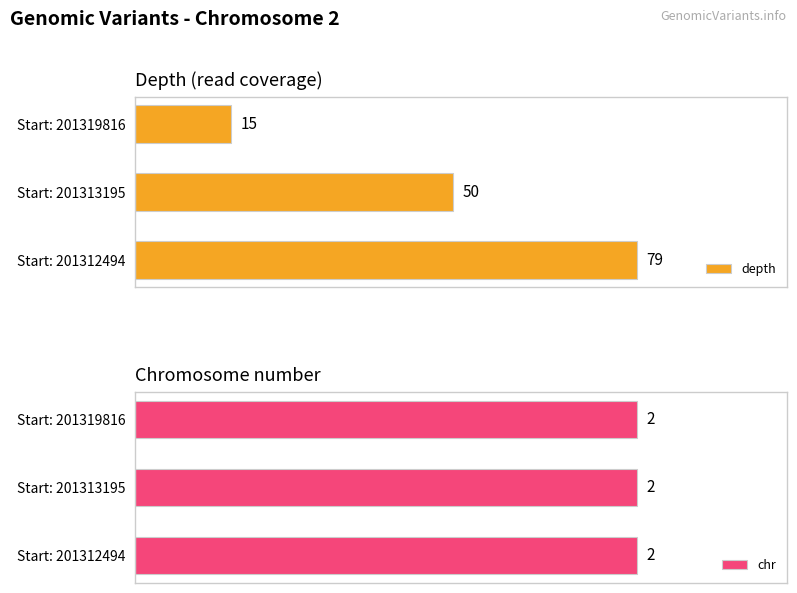

Which series has the largest total across all categories?

depth